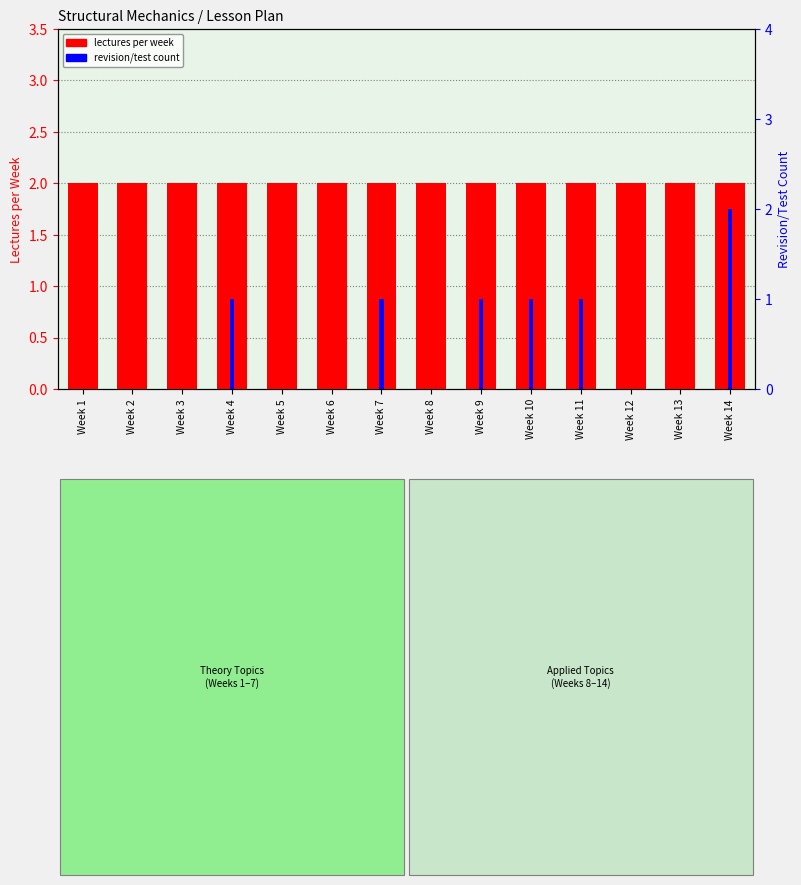

At which category is the sum across all series the highest?

Week 14